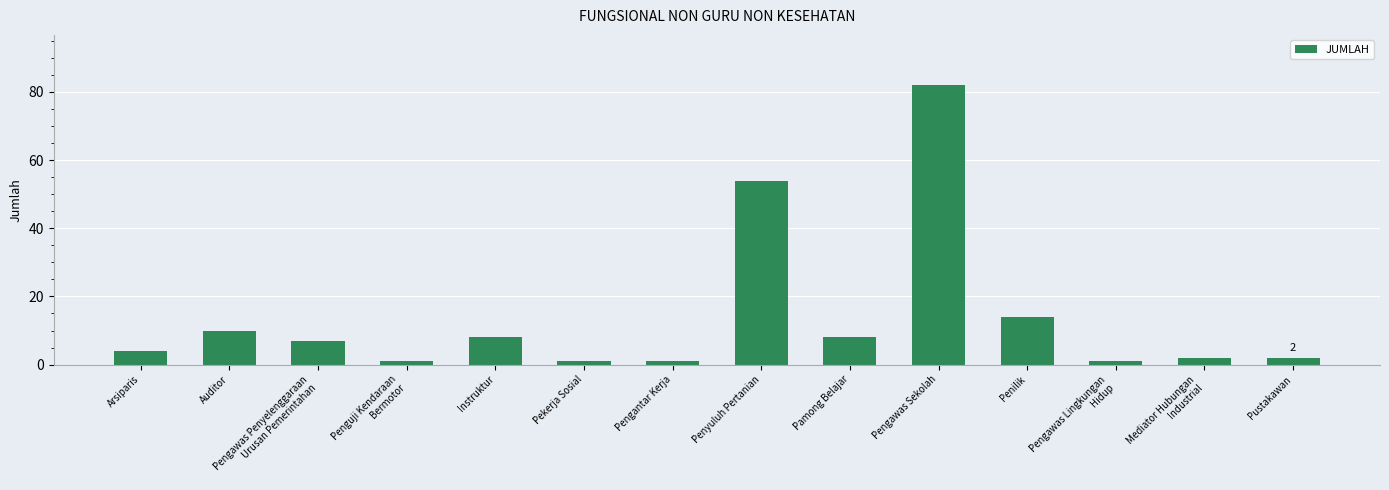

Reading right to left, extract all data points from this chart.

Pustakawan=2	Mediator Hubungan
Industrial=2	Pengawas Lingkungan
Hidup=1	Penilik=14	Pengawas Sekolah=82	Pamong Belajar=8	Penyuluh Pertanian=54	Pengantar Kerja=1	Pekerja Sosial=1	Instruktur=8	Penguji Kendaraan
Bermotor=1	Pengawas Penyelenggaraan
Urusan Pemerintahan=7	Auditor=10	Arsiparis=4